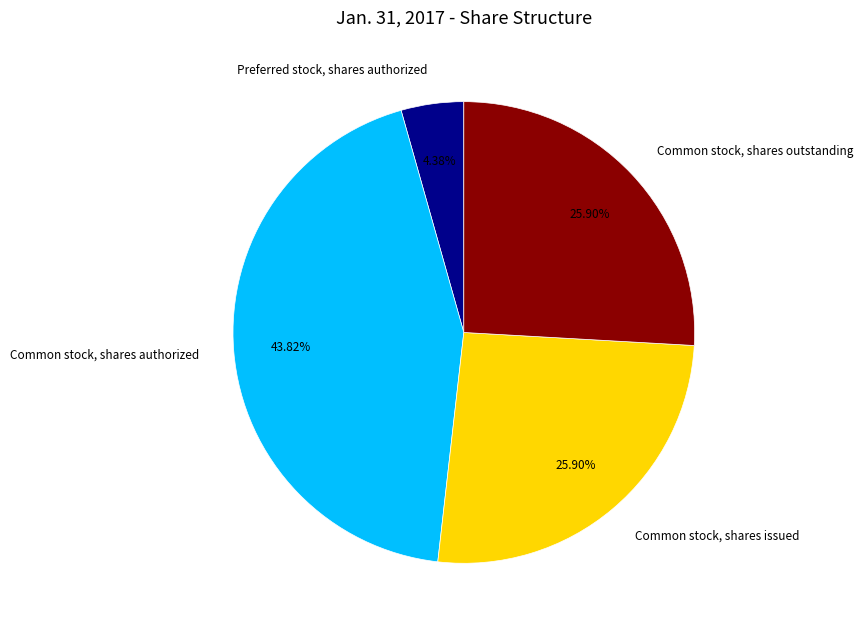

Approximately how many times larger is the value at Common stock, shares issued compared to Common stock, shares outstanding?

1.0